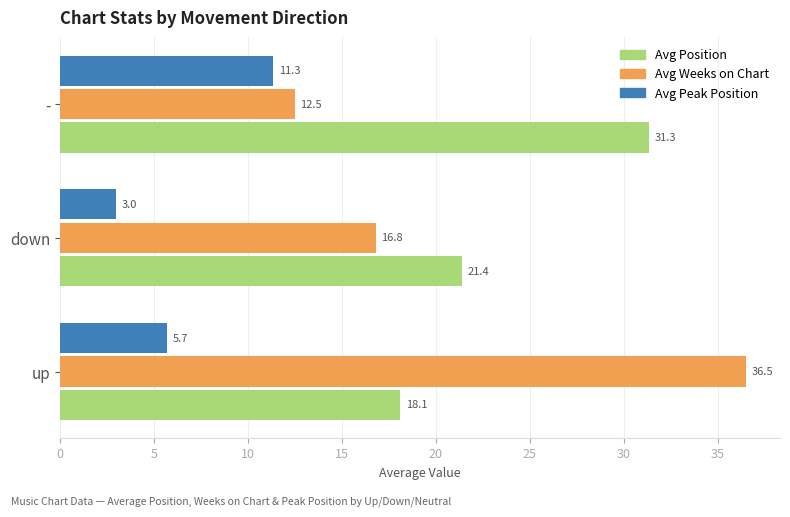

What is the spread (max minus min) of values at -?

20.0